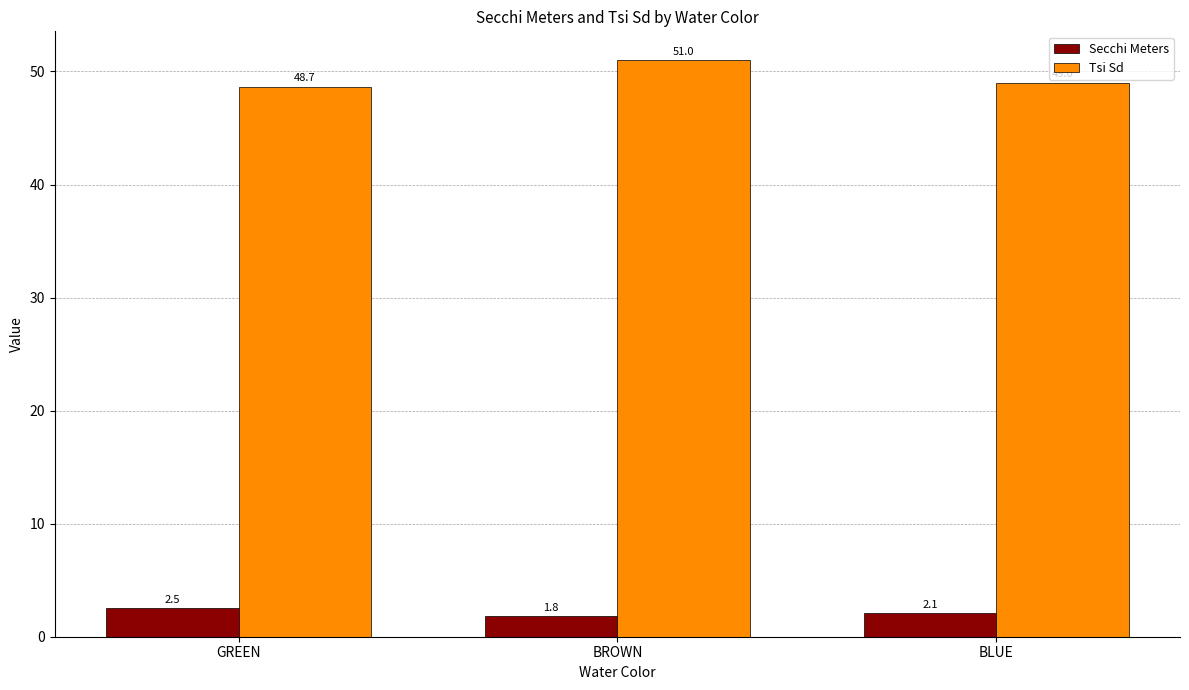

What is the label of the 2nd bar from the right?

BROWN